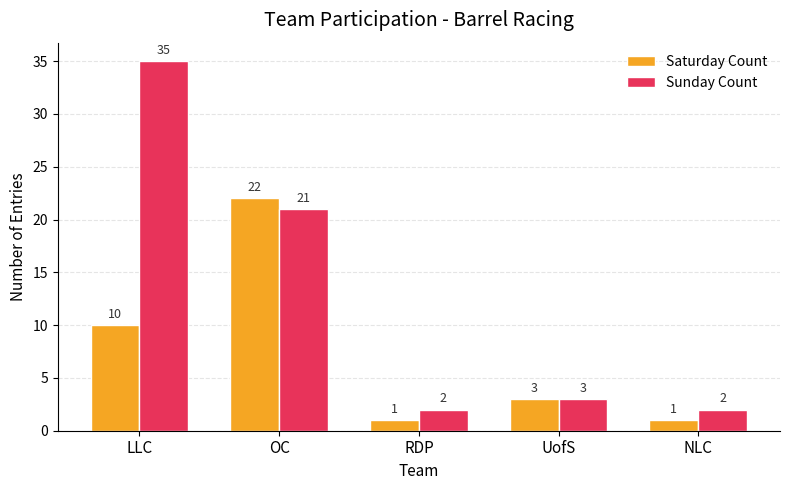

The value of Saturday Count at UofS is 1. True or false?

False